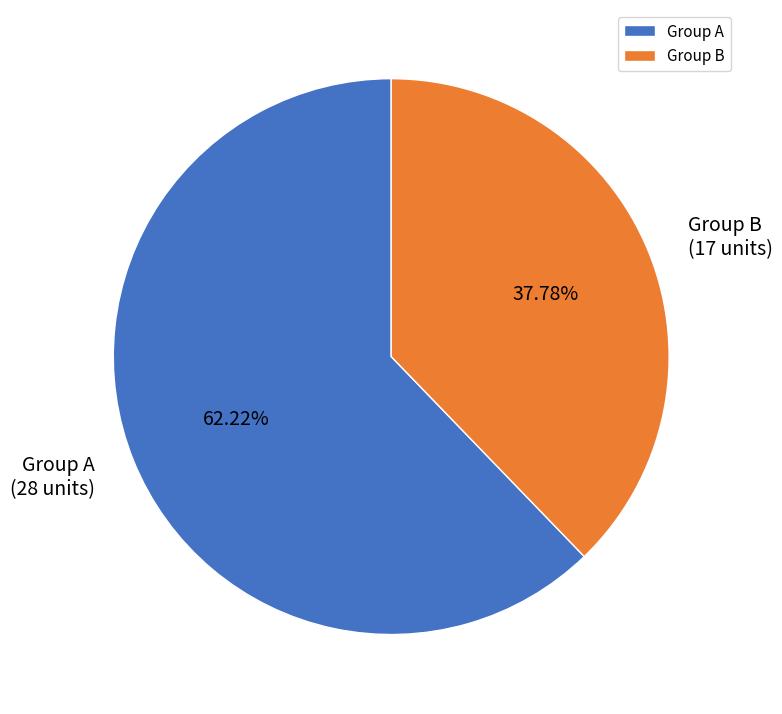

Approximately how many times larger is the value at Group B compared to Group A?

0.6